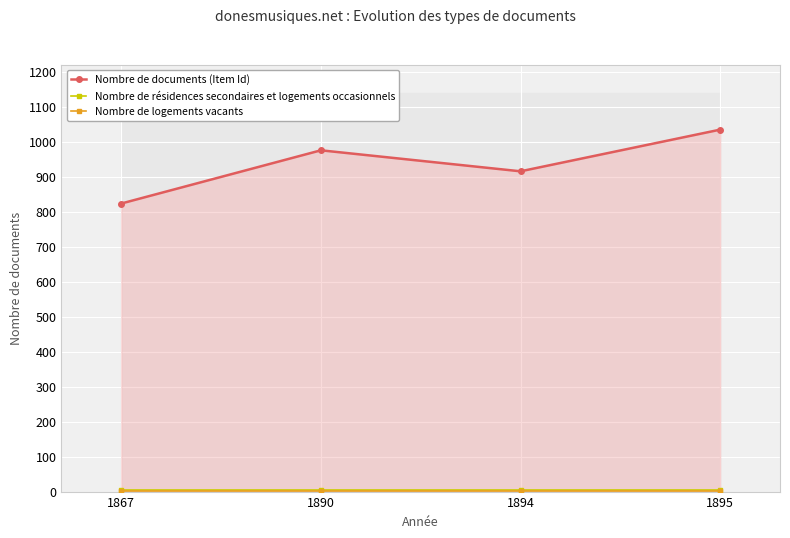

Rank the series by their maximum value, from lowest to highest.

Nombre de logements vacants, Nombre de résidences secondaires et logements occasionnels, Nombre de documents (Item Id)